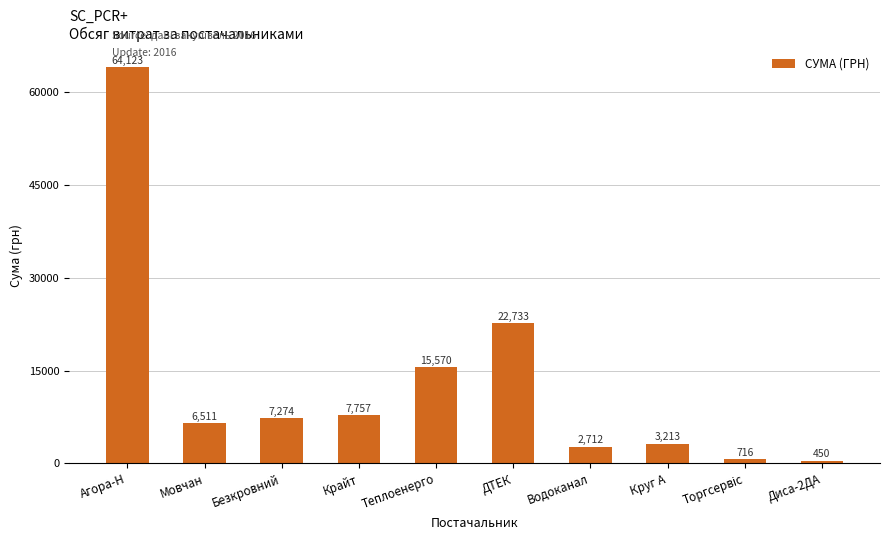

Which category has the highest value across all series?

Агора-Н